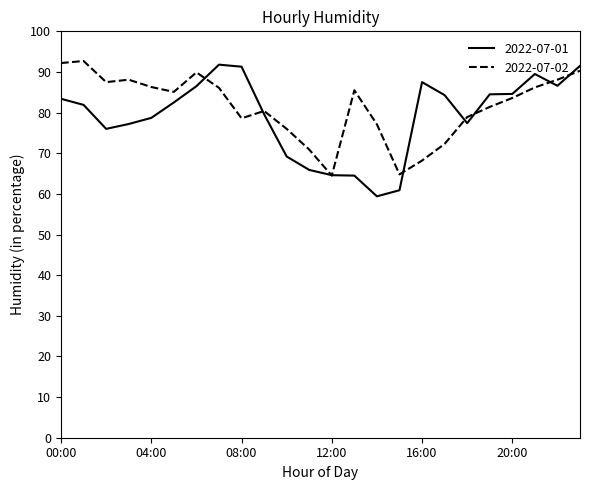

Which series has the largest total across all categories?

2022-07-02